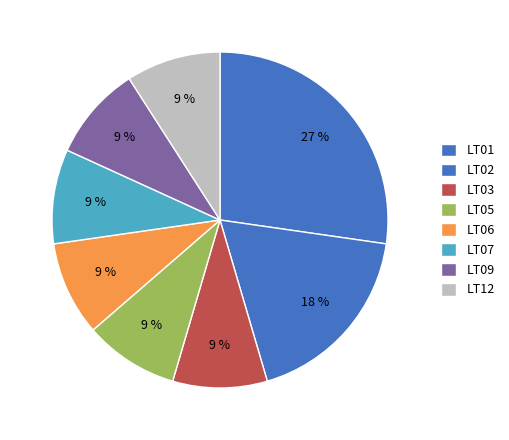

Rank the categories by value from highest to lowest.

LT01, LT02, LT03, LT05, LT06, LT07, LT09, LT12